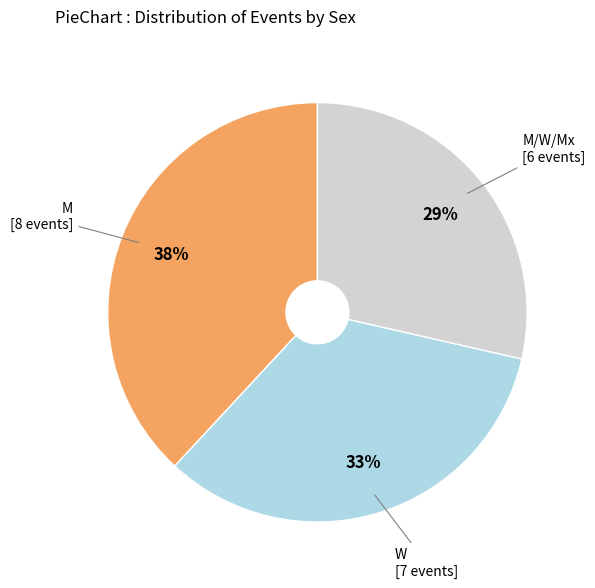

Is there any slice that represents more than half of the pie?

No